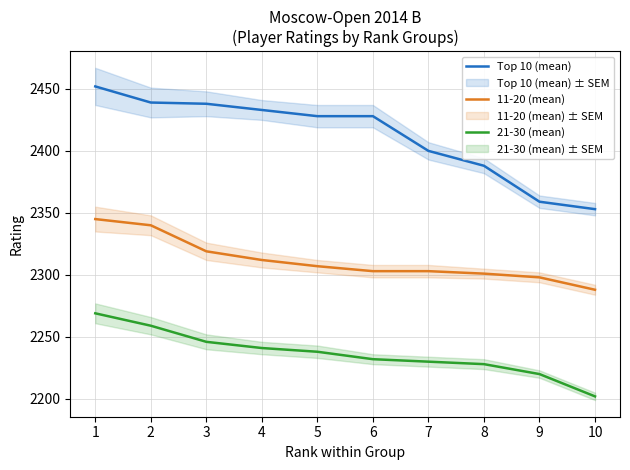

Is this an area chart (filled region under the line)?

No